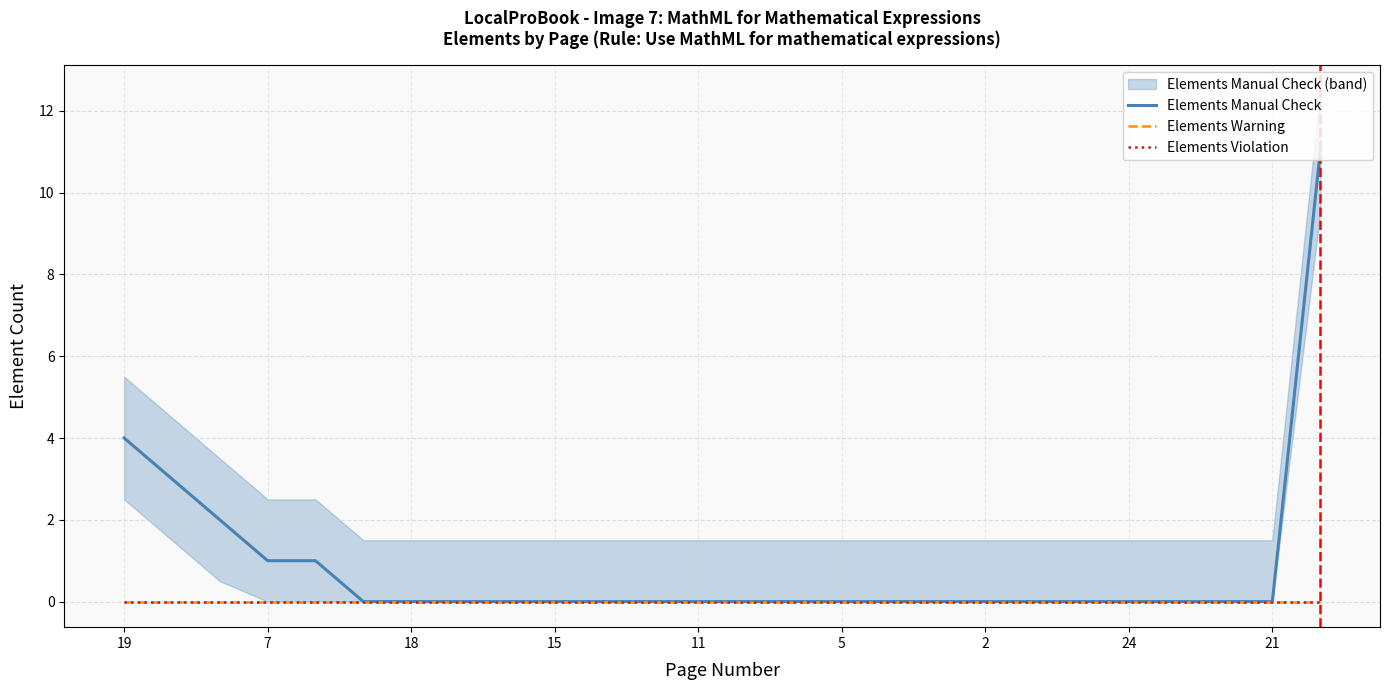

The Elements Warning series shows 0 at 18. True or false?

True